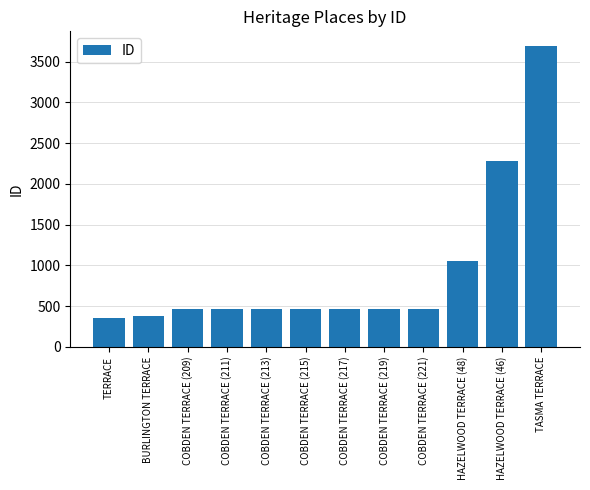

What is the average value?

915